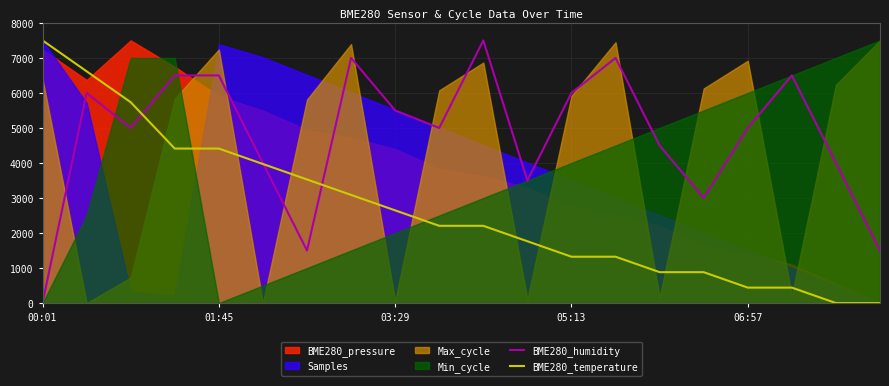

How many intersections are there between BME280_temperature and BME280_humidity?

3